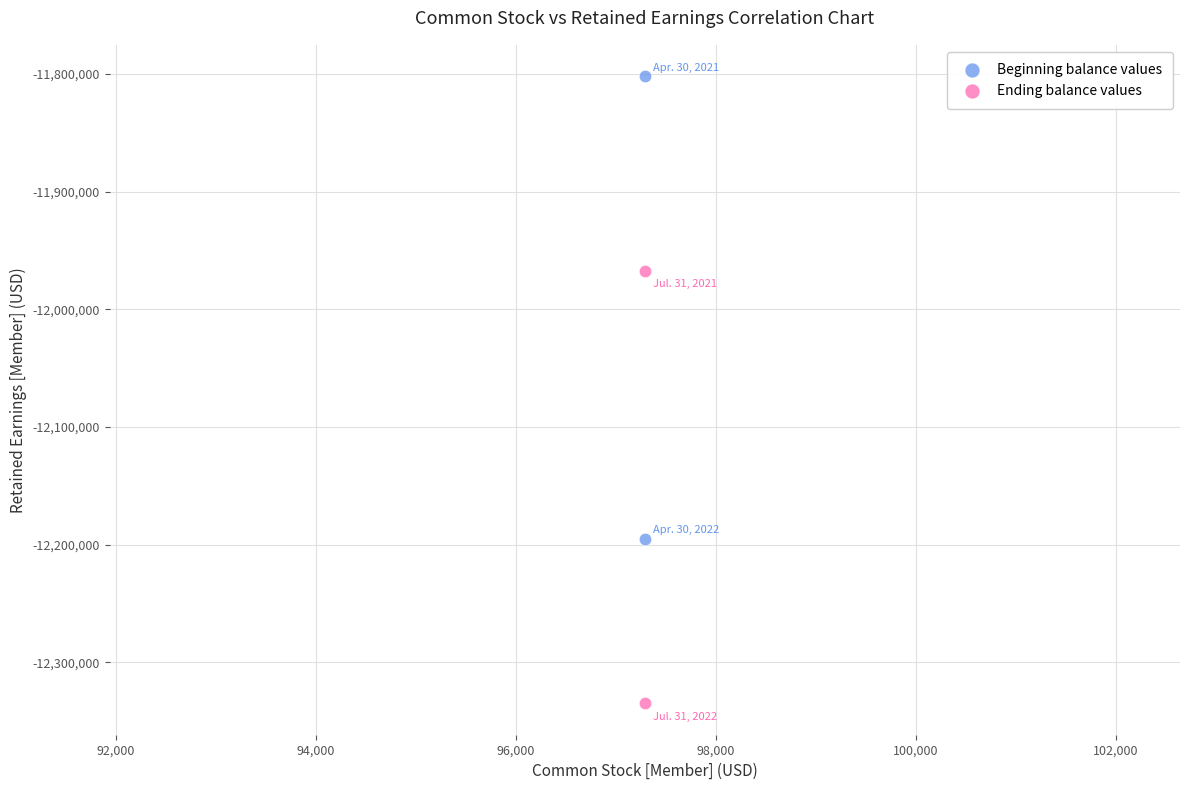

Across all series, what Y value is closest to -12068413?

-11967177